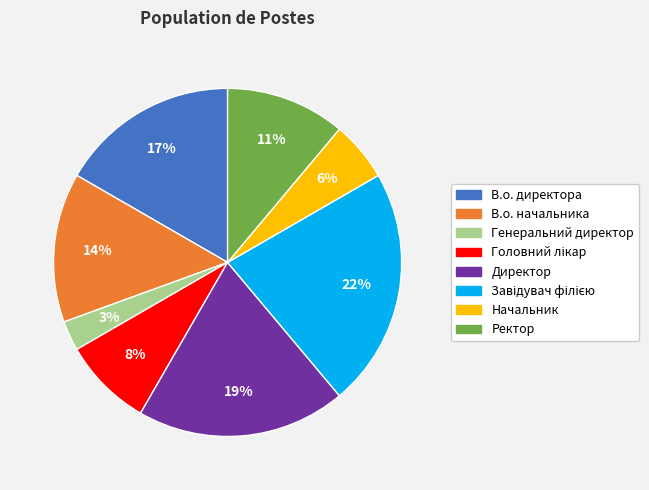

Is Директор the majority of the pie?

No